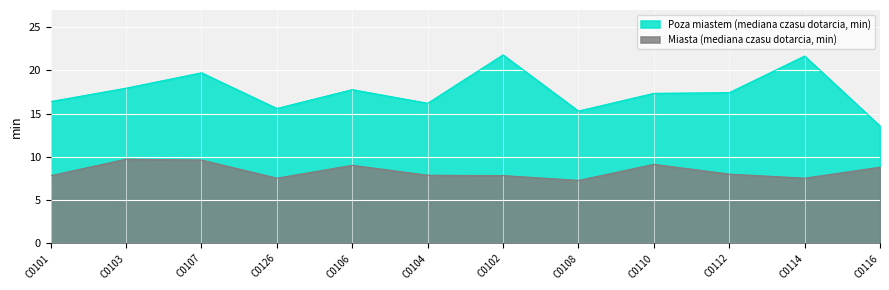

Does the chart display data point markers on the line(s)?

No